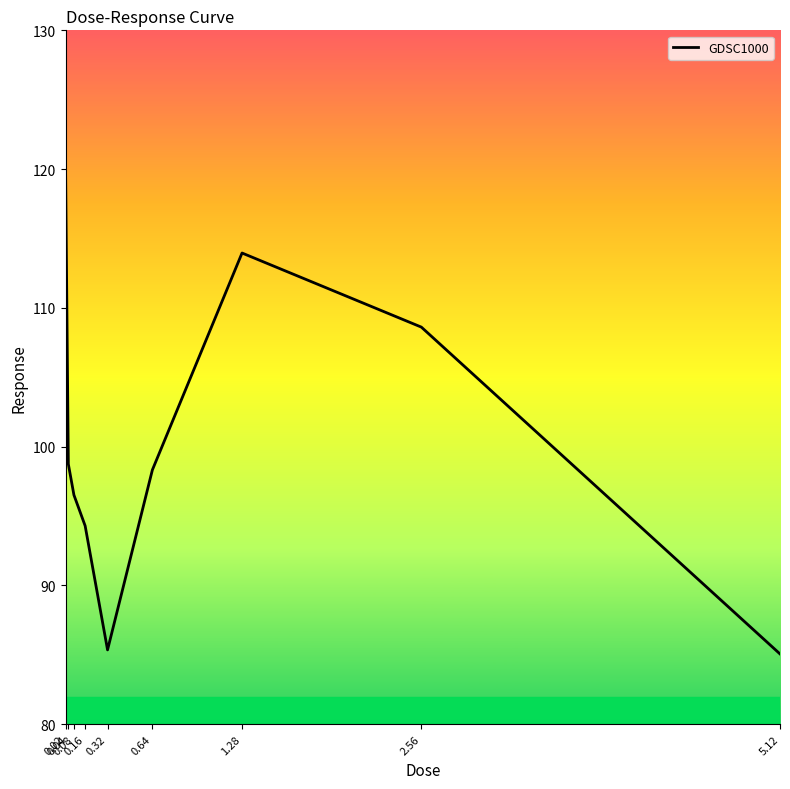

Reading left to right, what are all the values shown in this chart?

120.3	98.8	96.5	94.3	85.4	98.3	114.0	108.6	85.1